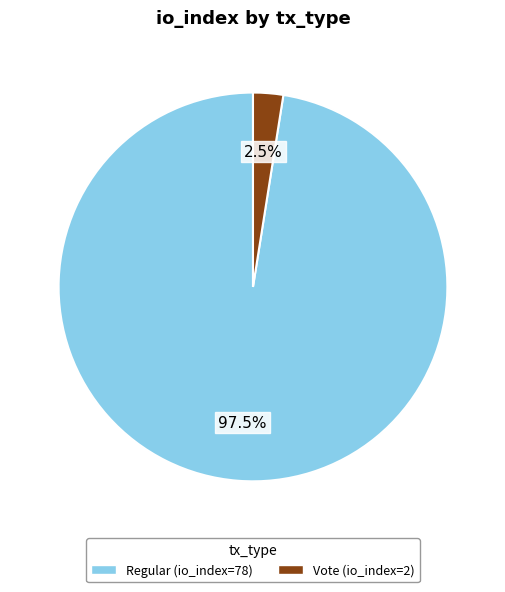

Do Regular (io_index=78) and Vote (io_index=2) together represent more than half of the pie?

Yes